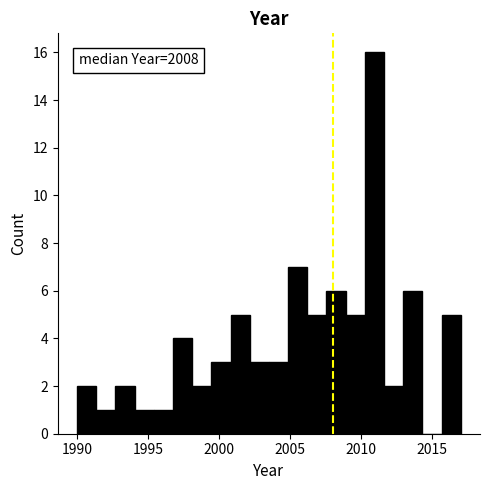

Around what value on the x-axis is the tallest bar? Give the approximate position of its centre, as read against the axis.

2011.0